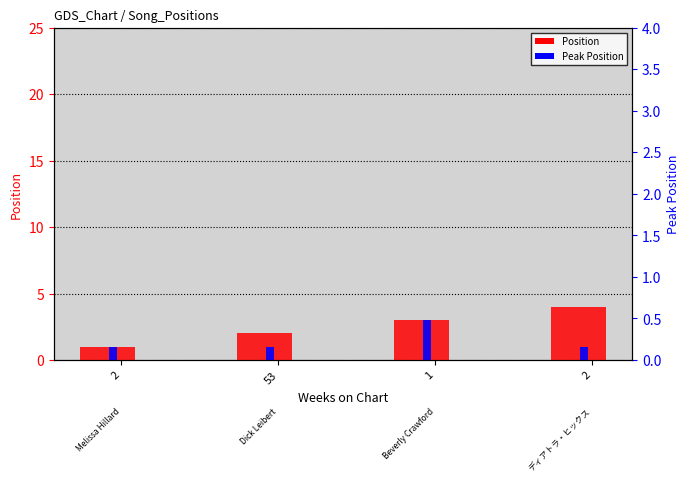

What is the value of the Peak Position bar at the 1st from the left?

1